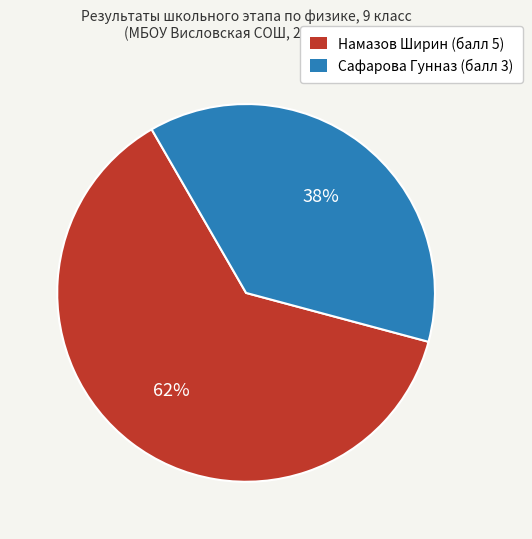

What percentage is the Намазов Ширин (балл 5) slice, to the nearest percent?

62%